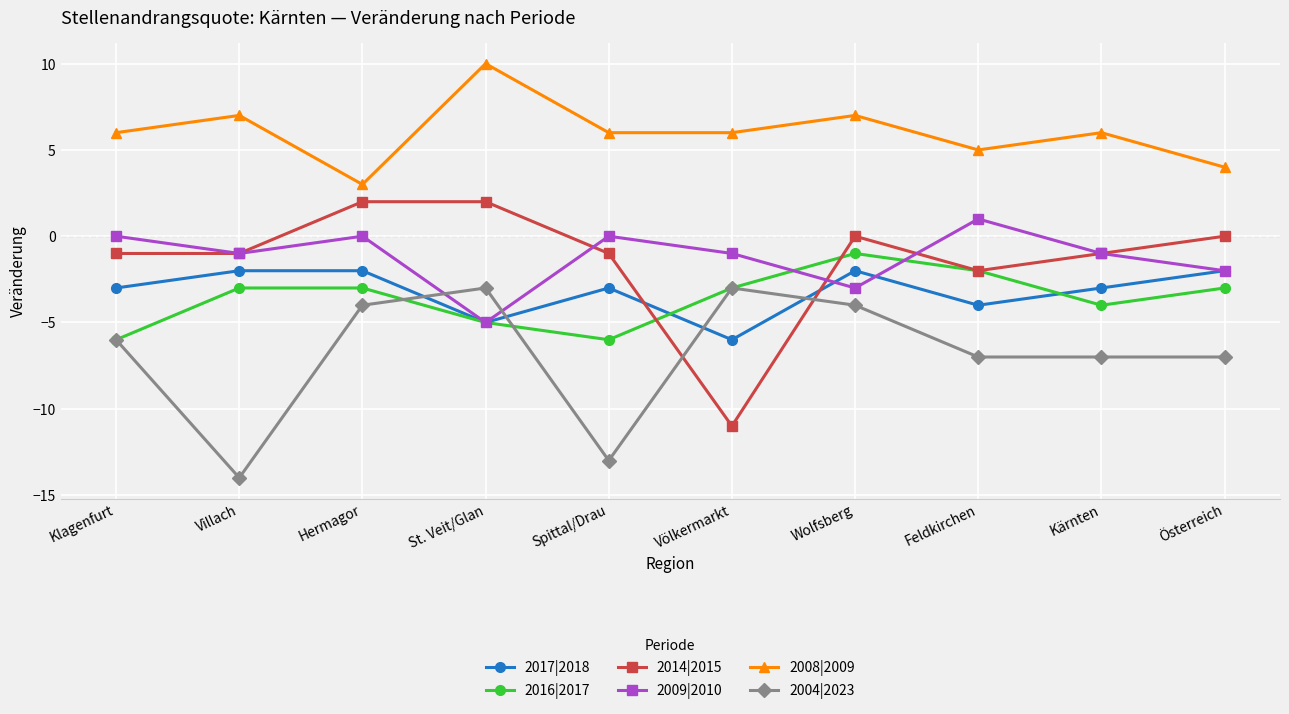

What is the label of the 7th point from the left?

Wolfsberg